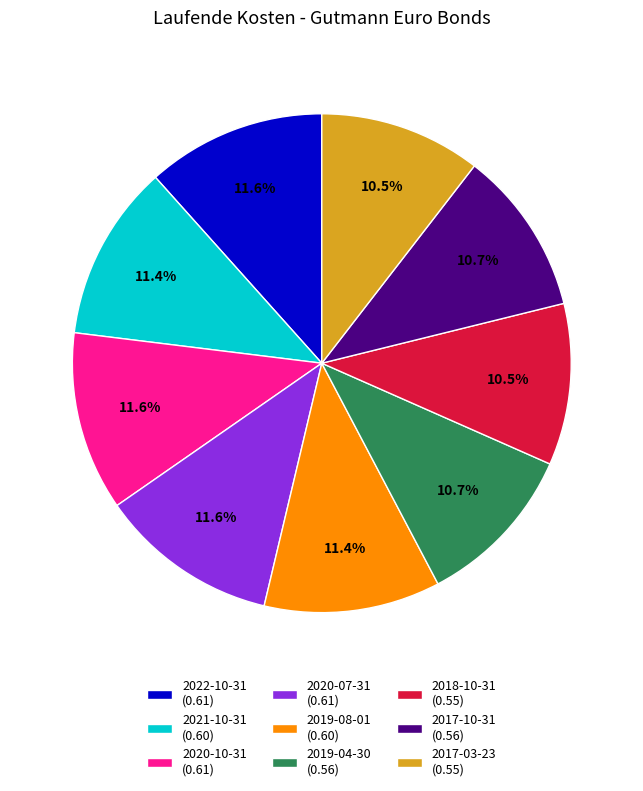

Combined, what portion of the pie is 2021-10-31 and 2022-10-31?

23.0%